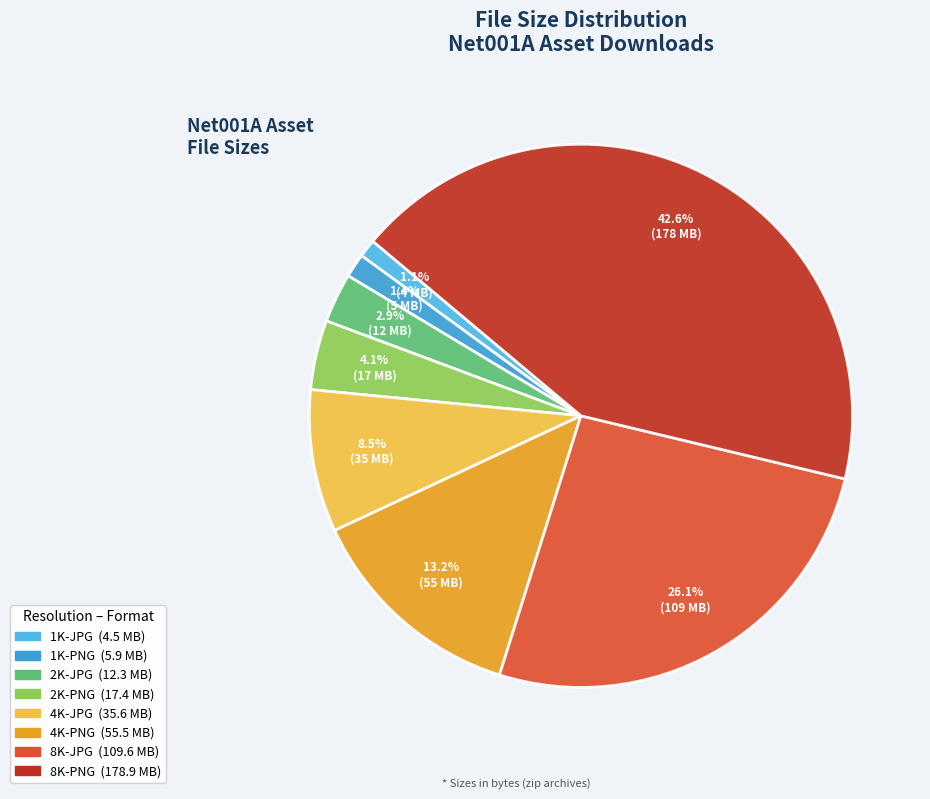

To the nearest percent, what is the difference between the 4K-PNG and 8K-PNG slice percentages?

29%